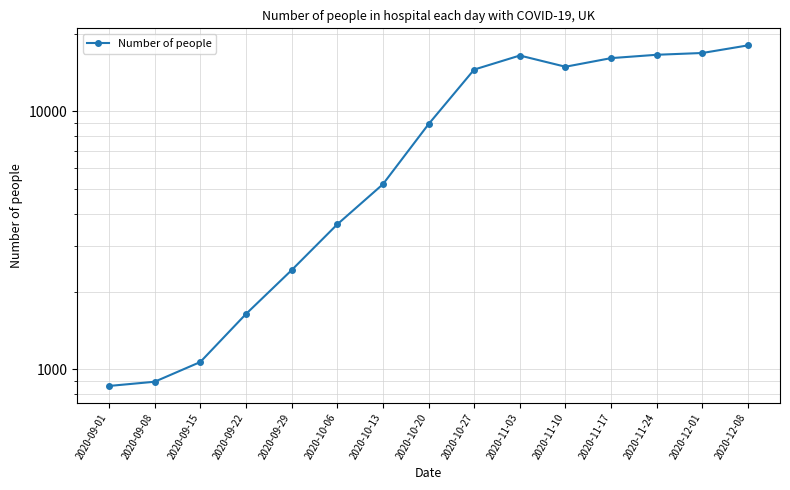

Reading right to left, what are all the values shown in this chart?

2020-12-08=18006	2020-12-01=16822	2020-11-24=16555	2020-11-17=16068	2020-11-10=14878	2020-11-03=16444	2020-10-27=14507	2020-10-20=8907	2020-10-13=5210	2020-10-06=3642	2020-09-29=2420	2020-09-22=1636	2020-09-15=1066	2020-09-08=894	2020-09-01=861